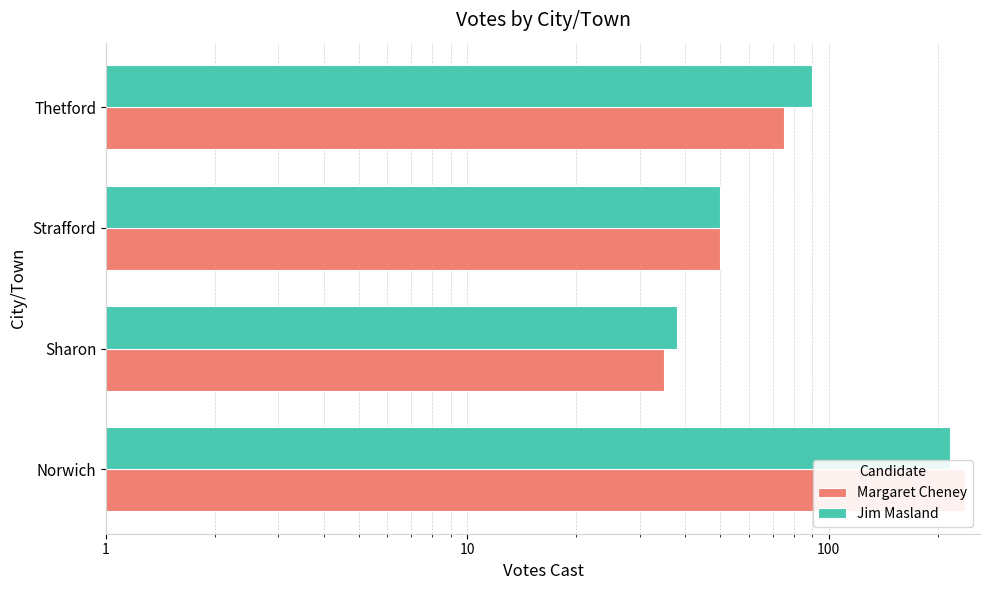

What is the approximate value of Margaret Cheney at Strafford?

50